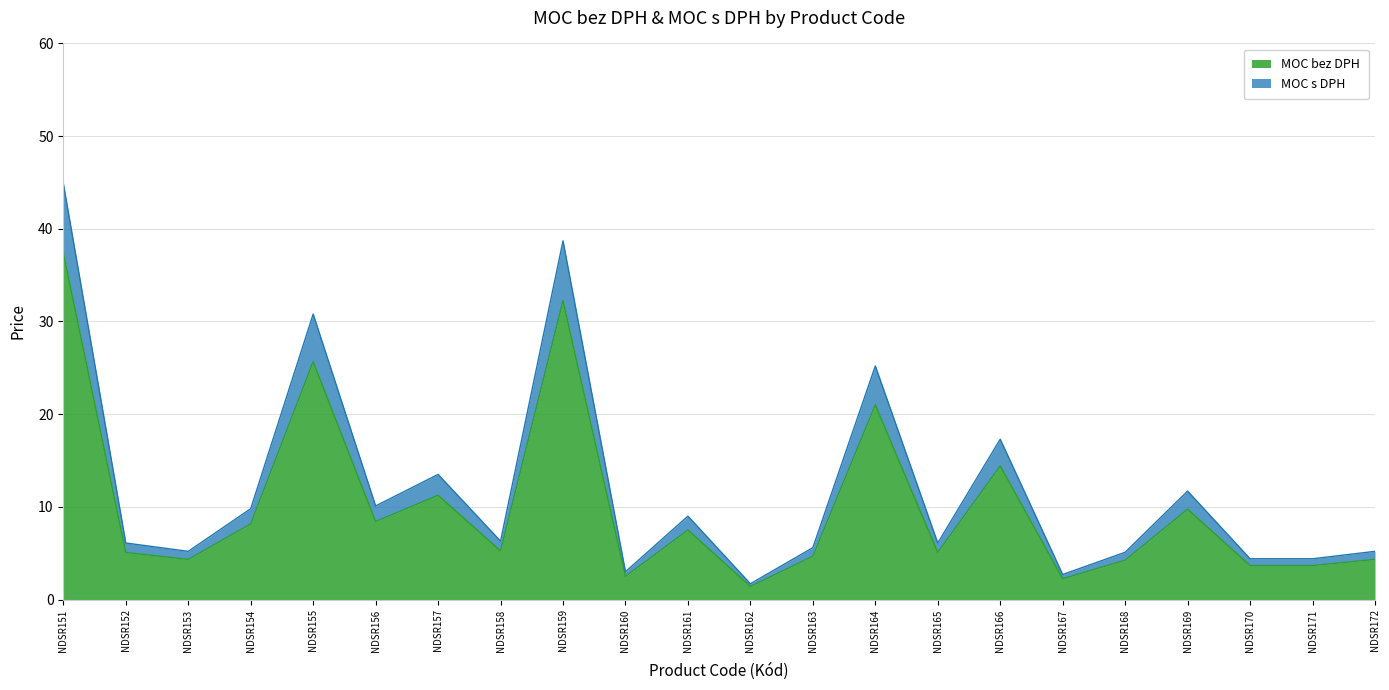

Reading left to right, list all the values displayed in this chart.

MOC bez DPH: NDSR151=37.4	NDSR152=5.1	NDSR153=4.3	NDSR154=8.2	NDSR155=25.7	NDSR156=8.4	NDSR157=11.2	NDSR158=5.2	NDSR159=32.2	NDSR160=2.5	NDSR161=7.5	NDSR162=1.4	NDSR163=4.7	NDSR164=21.0	NDSR165=5.1	NDSR166=14.4	NDSR167=2.2	NDSR168=4.2	NDSR169=9.8	NDSR170=3.7	NDSR171=3.7	NDSR172=4.3
MOC s DPH: NDSR151=44.9	NDSR152=6.1	NDSR153=5.2	NDSR154=9.8	NDSR155=30.8	NDSR156=10.1	NDSR157=13.5	NDSR158=6.3	NDSR159=38.7	NDSR160=3.0	NDSR161=9.0	NDSR162=1.7	NDSR163=5.6	NDSR164=25.2	NDSR165=6.1	NDSR166=17.3	NDSR167=2.7	NDSR168=5.1	NDSR169=11.7	NDSR170=4.4	NDSR171=4.4	NDSR172=5.2